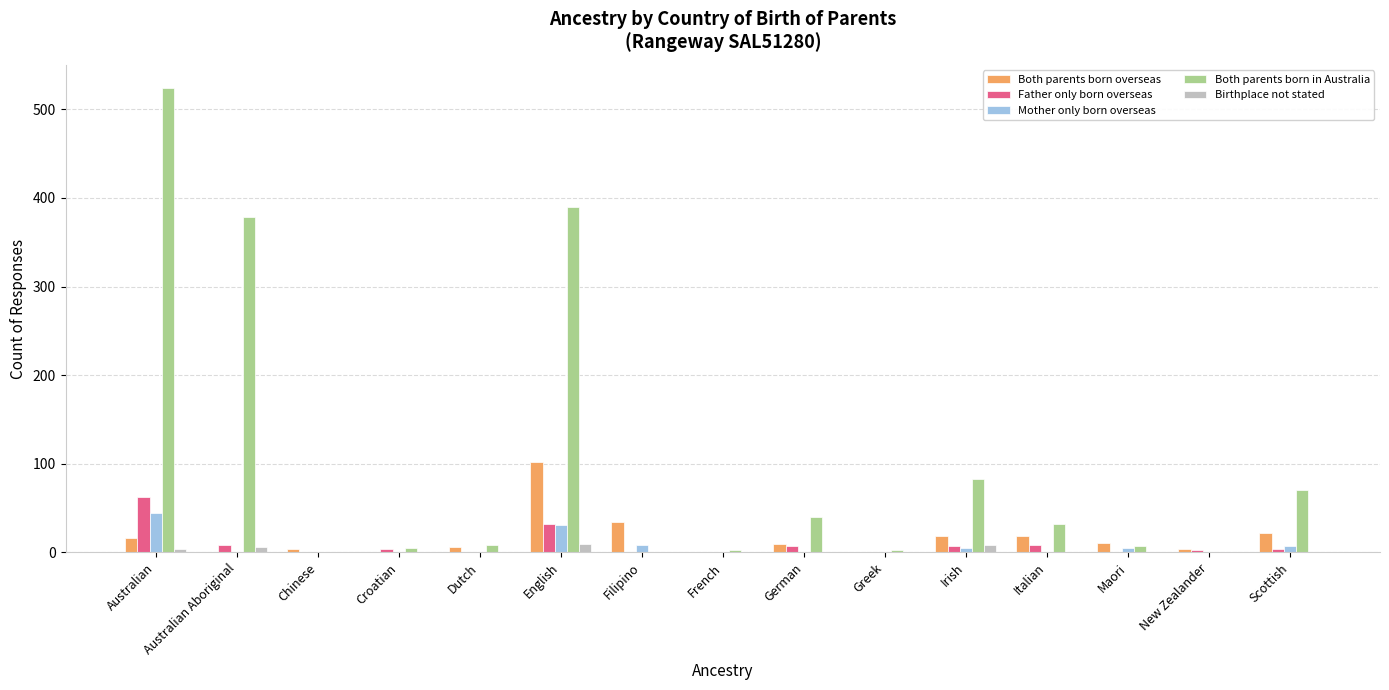

What is the average value of the Both parents born overseas series?

16